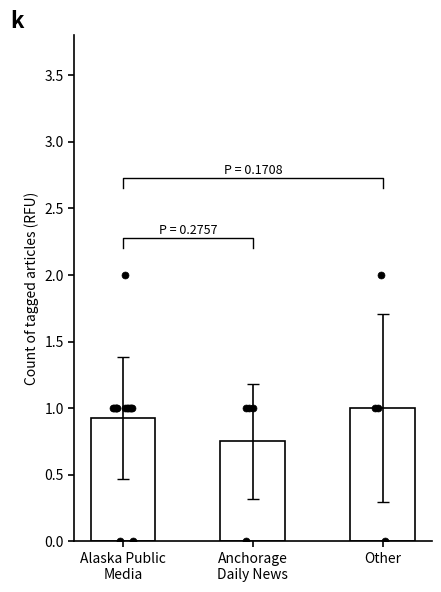

Between Alaska Public
Media and Anchorage
Daily News, which is larger?

Alaska Public
Media